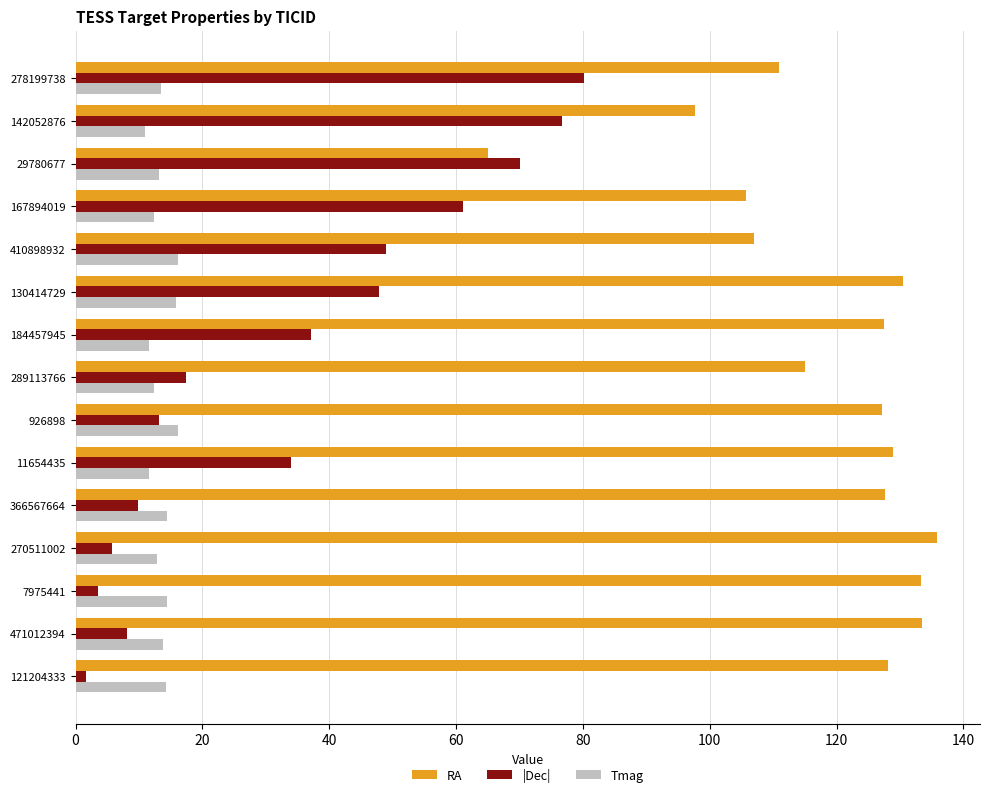

What is the difference between the maximum and minimum values in the |Dec| series?

78.7